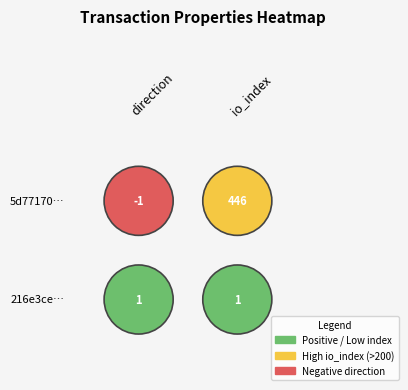

Rank the series by their maximum value, from lowest to highest.

216e3ce10277f871a5d8d91b7e2c9119850d66f, 5d77170fbd49e94dc1bd38b7c7b5751b0aac1dc